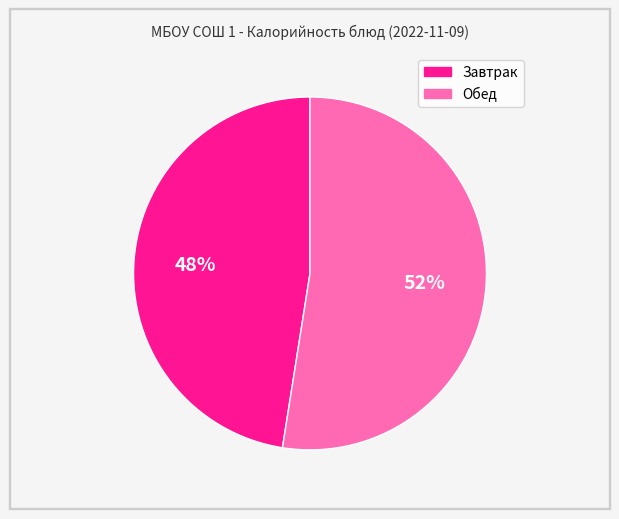

To the nearest percent, what is the average slice percentage?

50%